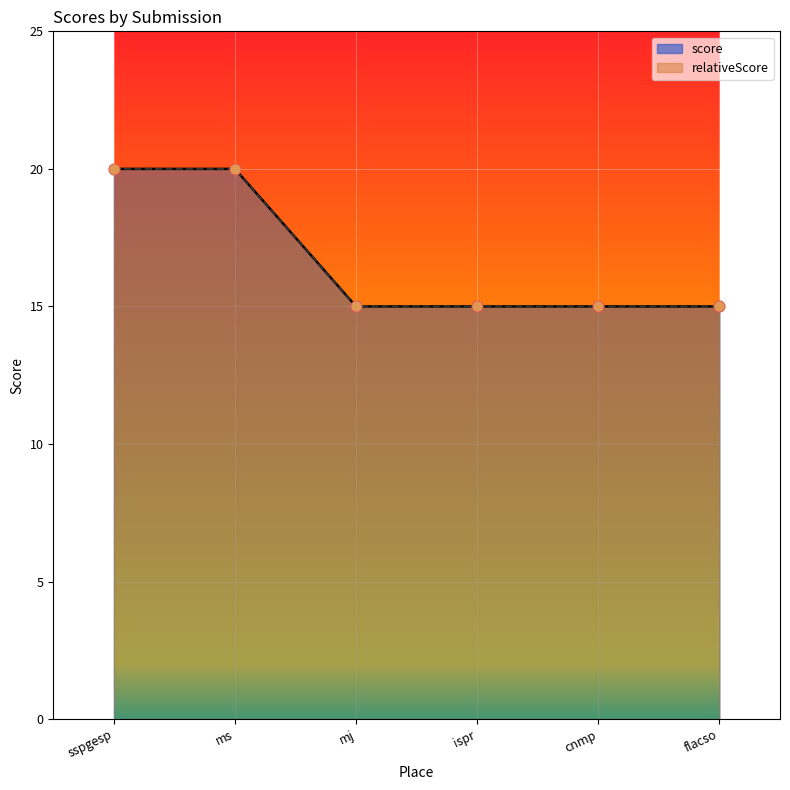

Which series reaches the maximum Y coordinate?

score